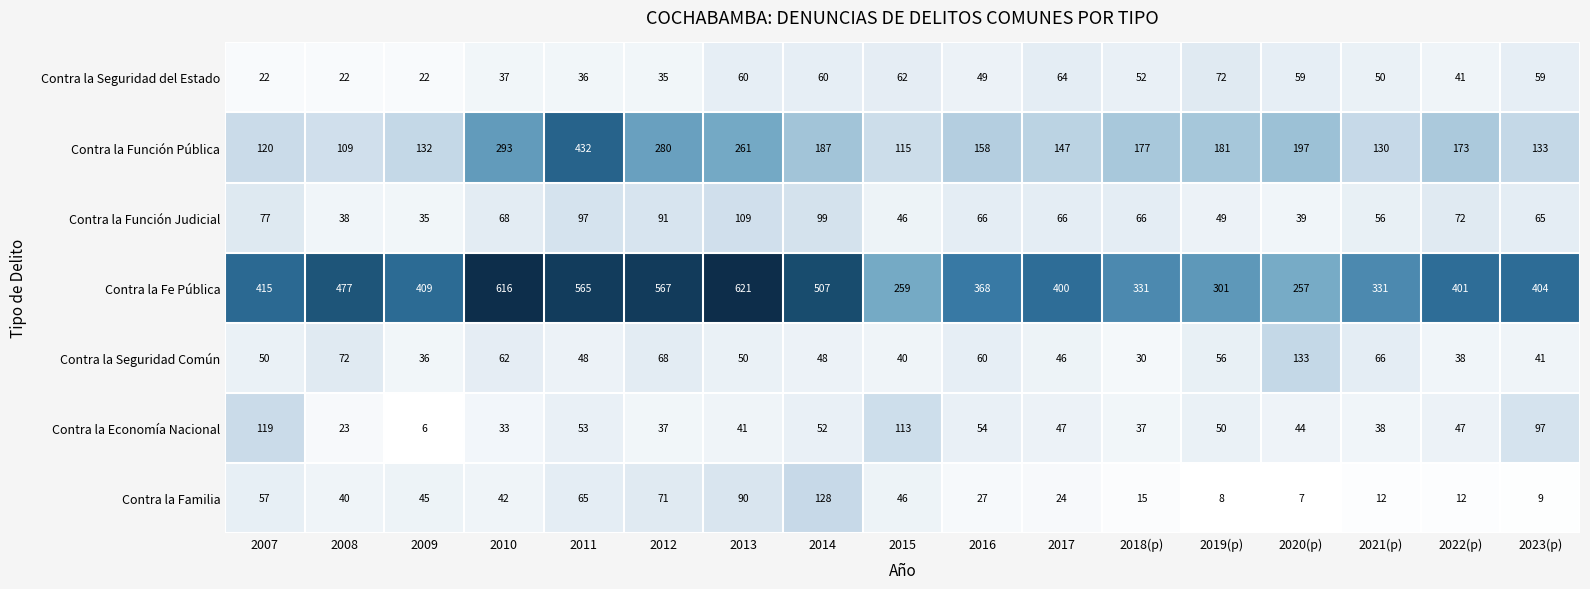

What is the sum of the Contra la Fe Pública values at 2023(p) and 2019(p)?

705